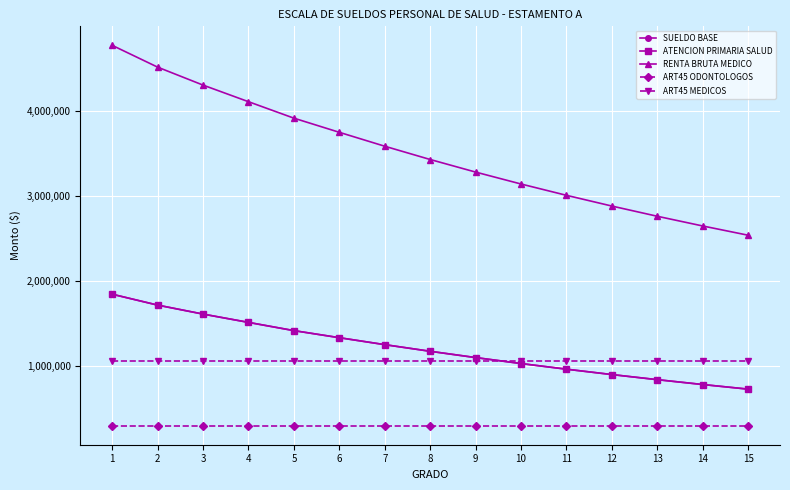

How many data points in RENTA BRUTA MEDICO are less than 3432716?

7